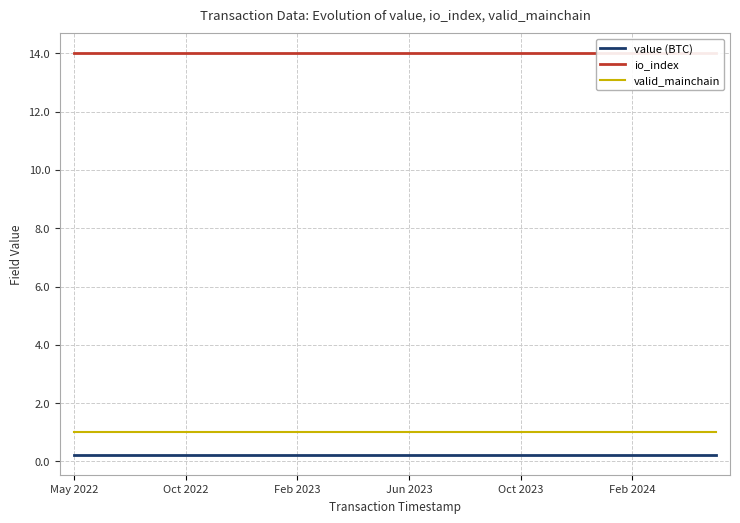

Is it true that io_index equals 4.1 at 22?

False